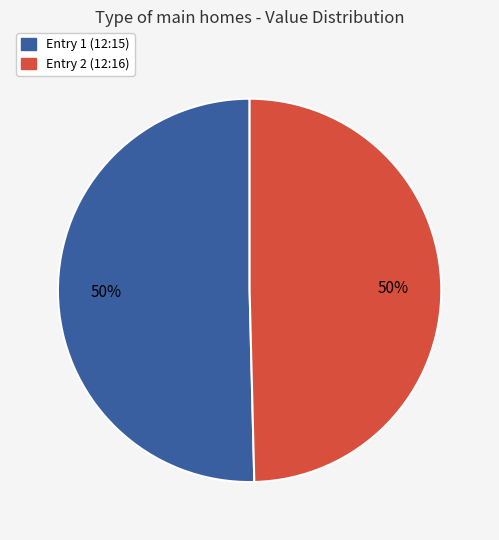

To the nearest percent, what is the average slice percentage?

50%